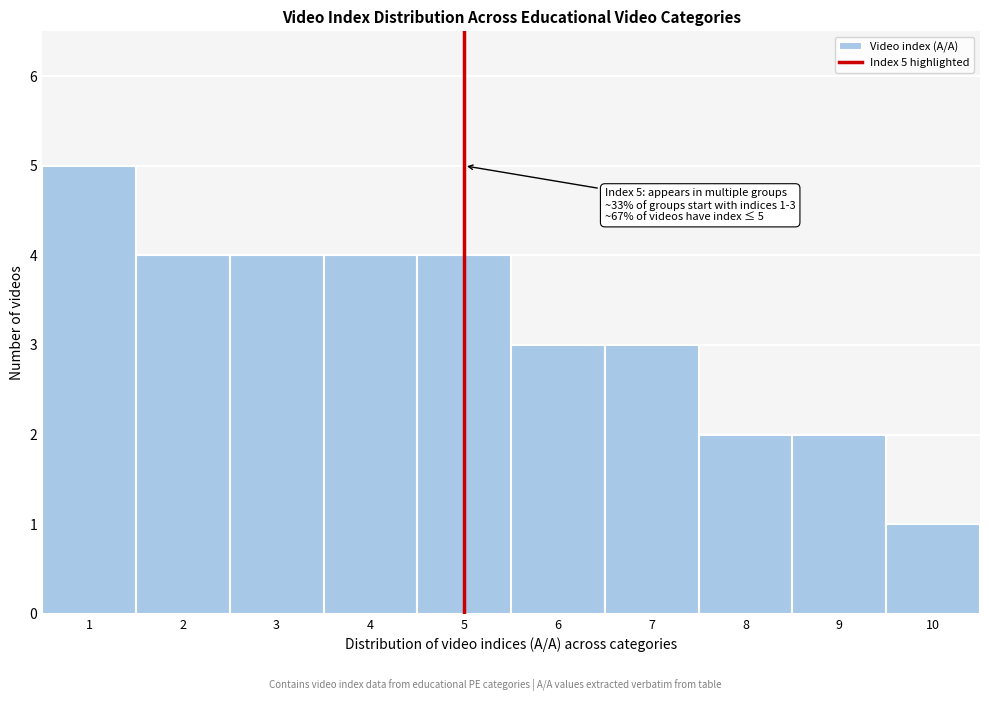

Which range on the x-axis has the tallest bar?

0.5 to 1.5